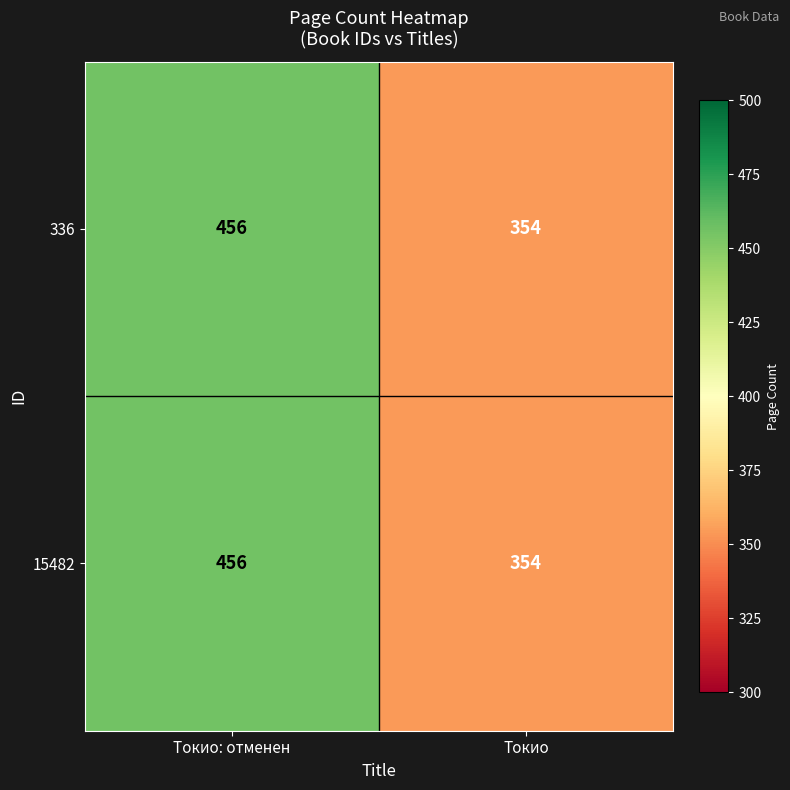

What is the total value across all series at Токио?

708